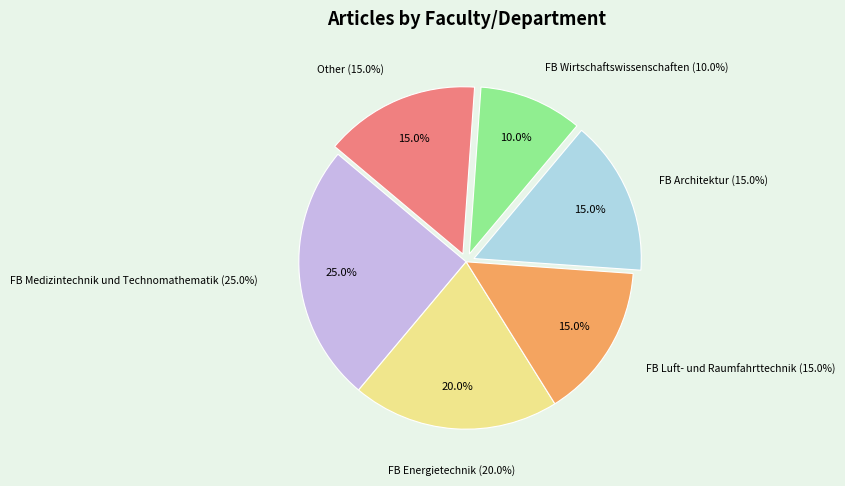

Approximately how many times larger is the value at Fachbereich Medizintechnik und Technomathematik compared to Fachbereich Wirtschaftswissenschaften?

2.5